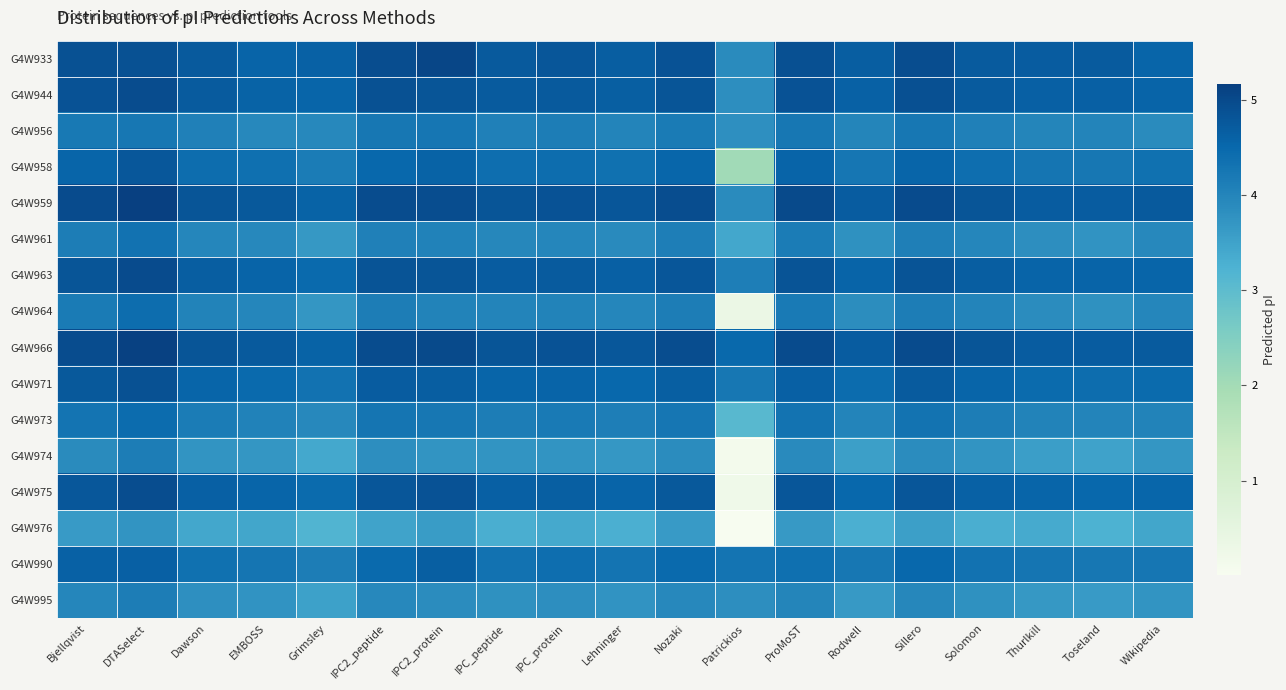

Reading left to right, list all the values displayed in this chart.

G4W933: Bjellqvist=4.9	DTASelect=4.9	Dawson=4.7	EMBOSS=4.6	Grimsley=4.6	IPC2_peptide=4.9	IPC2_protein=5.1	IPC_peptide=4.7	IPC_protein=4.8	Lehninger=4.7	Nozaki=4.9	Patrickios=3.9	ProMoST=4.9	Rodwell=4.7	Sillero=4.9	Solomon=4.7	Thurlkill=4.7	Toseland=4.7	Wikipedia=4.5
G4W944: Bjellqvist=4.9	DTASelect=5.0	Dawson=4.7	EMBOSS=4.6	Grimsley=4.5	IPC2_peptide=4.9	IPC2_protein=4.8	IPC_peptide=4.7	IPC_protein=4.7	Lehninger=4.7	Nozaki=4.8	Patrickios=3.8	ProMoST=4.9	Rodwell=4.6	Sillero=4.9	Solomon=4.7	Thurlkill=4.6	Toseland=4.6	Wikipedia=4.6
G4W956: Bjellqvist=4.2	DTASelect=4.2	Dawson=4.1	EMBOSS=3.9	Grimsley=3.9	IPC2_peptide=4.2	IPC2_protein=4.3	IPC_peptide=4.1	IPC_protein=4.1	Lehninger=4.0	Nozaki=4.2	Patrickios=3.8	ProMoST=4.2	Rodwell=4.0	Sillero=4.2	Solomon=4.1	Thurlkill=4.0	Toseland=4.0	Wikipedia=3.9
G4W958: Bjellqvist=4.6	DTASelect=4.8	Dawson=4.4	EMBOSS=4.4	Grimsley=4.2	IPC2_peptide=4.5	IPC2_protein=4.6	IPC_peptide=4.4	IPC_protein=4.4	Lehninger=4.4	Nozaki=4.5	Patrickios=2.0	ProMoST=4.6	Rodwell=4.3	Sillero=4.5	Solomon=4.4	Thurlkill=4.3	Toseland=4.2	Wikipedia=4.4
G4W959: Bjellqvist=5.0	DTASelect=5.2	Dawson=4.8	EMBOSS=4.7	Grimsley=4.6	IPC2_peptide=5.0	IPC2_protein=4.9	IPC_peptide=4.8	IPC_protein=4.9	Lehninger=4.8	Nozaki=4.9	Patrickios=3.9	ProMoST=5.0	Rodwell=4.7	Sillero=5.0	Solomon=4.8	Thurlkill=4.7	Toseland=4.7	Wikipedia=4.7
G4W961: Bjellqvist=4.1	DTASelect=4.3	Dawson=4.0	EMBOSS=3.9	Grimsley=3.7	IPC2_peptide=4.1	IPC2_protein=4.0	IPC_peptide=3.9	IPC_protein=4.0	Lehninger=3.9	Nozaki=4.1	Patrickios=3.4	ProMoST=4.2	Rodwell=3.8	Sillero=4.1	Solomon=4.0	Thurlkill=3.8	Toseland=3.8	Wikipedia=3.9
G4W963: Bjellqvist=4.8	DTASelect=5.0	Dawson=4.7	EMBOSS=4.6	Grimsley=4.5	IPC2_peptide=4.8	IPC2_protein=4.8	IPC_peptide=4.7	IPC_protein=4.7	Lehninger=4.6	Nozaki=4.8	Patrickios=4.1	ProMoST=4.8	Rodwell=4.6	Sillero=4.8	Solomon=4.7	Thurlkill=4.6	Toseland=4.6	Wikipedia=4.6
G4W964: Bjellqvist=4.2	DTASelect=4.4	Dawson=4.0	EMBOSS=4.0	Grimsley=3.7	IPC2_peptide=4.1	IPC2_protein=4.0	IPC_peptide=4.0	IPC_protein=4.0	Lehninger=4.0	Nozaki=4.1	Patrickios=0.3	ProMoST=4.2	Rodwell=3.8	Sillero=4.1	Solomon=4.0	Thurlkill=3.9	Toseland=3.8	Wikipedia=4.0
G4W966: Bjellqvist=5.0	DTASelect=5.1	Dawson=4.8	EMBOSS=4.7	Grimsley=4.6	IPC2_peptide=5.0	IPC2_protein=5.0	IPC_peptide=4.8	IPC_protein=4.9	Lehninger=4.8	Nozaki=4.9	Patrickios=4.5	ProMoST=5.0	Rodwell=4.7	Sillero=5.0	Solomon=4.8	Thurlkill=4.7	Toseland=4.7	Wikipedia=4.7
G4W971: Bjellqvist=4.7	DTASelect=4.9	Dawson=4.5	EMBOSS=4.5	Grimsley=4.3	IPC2_peptide=4.7	IPC2_protein=4.7	IPC_peptide=4.5	IPC_protein=4.6	Lehninger=4.5	Nozaki=4.7	Patrickios=4.2	ProMoST=4.6	Rodwell=4.4	Sillero=4.7	Solomon=4.5	Thurlkill=4.4	Toseland=4.4	Wikipedia=4.5
G4W973: Bjellqvist=4.3	DTASelect=4.4	Dawson=4.2	EMBOSS=4.0	Grimsley=3.9	IPC2_peptide=4.3	IPC2_protein=4.2	IPC_peptide=4.1	IPC_protein=4.2	Lehninger=4.1	Nozaki=4.3	Patrickios=3.1	ProMoST=4.3	Rodwell=4.0	Sillero=4.3	Solomon=4.1	Thurlkill=4.0	Toseland=4.0	Wikipedia=4.0
G4W974: Bjellqvist=3.9	DTASelect=4.1	Dawson=3.7	EMBOSS=3.7	Grimsley=3.4	IPC2_peptide=3.8	IPC2_protein=3.7	IPC_peptide=3.7	IPC_protein=3.7	Lehninger=3.7	Nozaki=3.9	Patrickios=0.1	ProMoST=3.9	Rodwell=3.6	Sillero=3.9	Solomon=3.7	Thurlkill=3.6	Toseland=3.5	Wikipedia=3.7
G4W975: Bjellqvist=4.8	DTASelect=4.9	Dawson=4.6	EMBOSS=4.6	Grimsley=4.4	IPC2_peptide=4.8	IPC2_protein=4.9	IPC_peptide=4.6	IPC_protein=4.6	Lehninger=4.6	Nozaki=4.8	Patrickios=0.2	ProMoST=4.8	Rodwell=4.5	Sillero=4.8	Solomon=4.6	Thurlkill=4.6	Toseland=4.5	Wikipedia=4.5
G4W976: Bjellqvist=3.6	DTASelect=3.7	Dawson=3.4	EMBOSS=3.5	Grimsley=3.2	IPC2_peptide=3.5	IPC2_protein=3.6	IPC_peptide=3.3	IPC_protein=3.4	Lehninger=3.3	Nozaki=3.6	Patrickios=0.0	ProMoST=3.7	Rodwell=3.3	Sillero=3.5	Solomon=3.3	Thurlkill=3.4	Toseland=3.2	Wikipedia=3.4
G4W990: Bjellqvist=4.6	DTASelect=4.6	Dawson=4.4	EMBOSS=4.3	Grimsley=4.1	IPC2_peptide=4.5	IPC2_protein=4.6	IPC_peptide=4.3	IPC_protein=4.4	Lehninger=4.3	Nozaki=4.5	Patrickios=4.3	ProMoST=4.4	Rodwell=4.2	Sillero=4.5	Solomon=4.3	Thurlkill=4.3	Toseland=4.2	Wikipedia=4.3
G4W995: Bjellqvist=4.0	DTASelect=4.1	Dawson=3.8	EMBOSS=3.7	Grimsley=3.5	IPC2_peptide=3.9	IPC2_protein=3.9	IPC_peptide=3.8	IPC_protein=3.8	Lehninger=3.8	Nozaki=3.9	Patrickios=3.8	ProMoST=4.0	Rodwell=3.7	Sillero=3.9	Solomon=3.8	Thurlkill=3.7	Toseland=3.6	Wikipedia=3.7